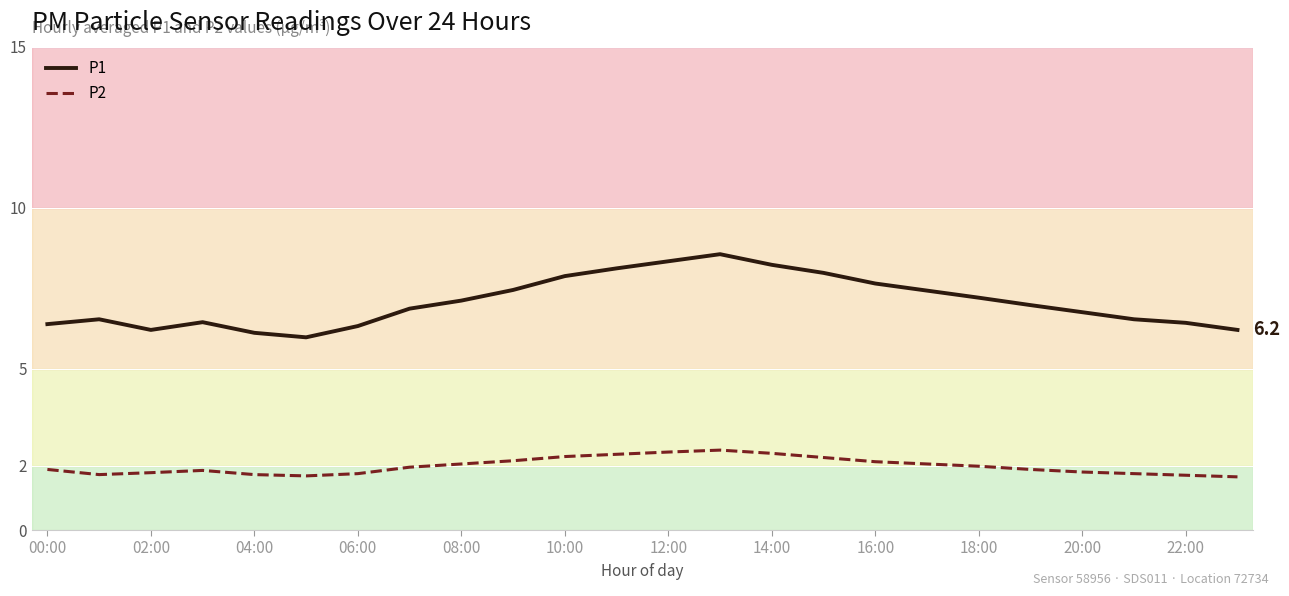

What is the difference between the maximum and second lowest values in the P1 series?

2.4